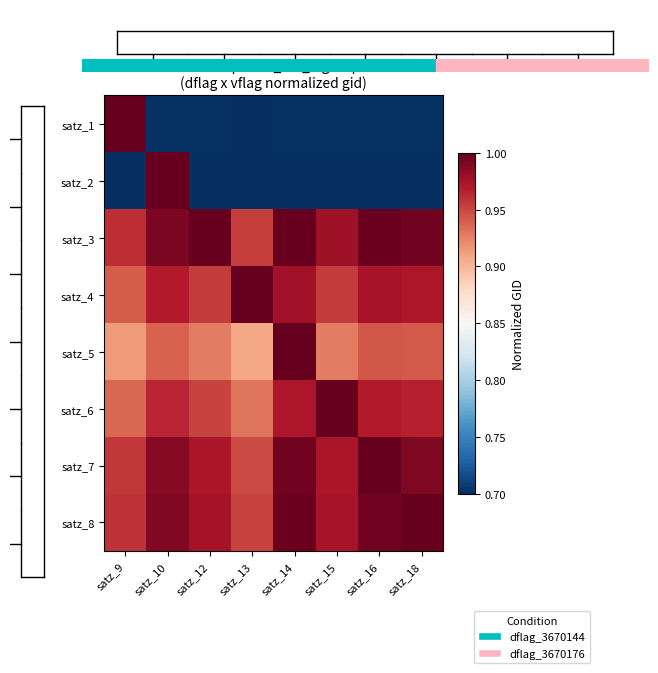

Reading left to right, what are all the values shown in this chart?

satz_1: satz_9=1.0	satz_10=0.7	satz_12=0.7	satz_13=0.7	satz_14=0.7	satz_15=0.7	satz_16=0.7	satz_18=0.7
satz_2: satz_9=0.7	satz_10=1.0	satz_12=0.7	satz_13=0.7	satz_14=0.7	satz_15=0.7	satz_16=0.7	satz_18=0.7
satz_3: satz_9=1.0	satz_10=1.0	satz_12=1.0	satz_13=1.0	satz_14=1.0	satz_15=1.0	satz_16=1.0	satz_18=1.0
satz_4: satz_9=0.9	satz_10=1.0	satz_12=1.0	satz_13=1.0	satz_14=1.0	satz_15=1.0	satz_16=1.0	satz_18=1.0
satz_5: satz_9=0.9	satz_10=0.9	satz_12=0.9	satz_13=0.9	satz_14=1.0	satz_15=0.9	satz_16=0.9	satz_18=0.9
satz_6: satz_9=0.9	satz_10=1.0	satz_12=1.0	satz_13=0.9	satz_14=1.0	satz_15=1.0	satz_16=1.0	satz_18=1.0
satz_7: satz_9=1.0	satz_10=1.0	satz_12=1.0	satz_13=0.9	satz_14=1.0	satz_15=1.0	satz_16=1.0	satz_18=1.0
satz_8: satz_9=1.0	satz_10=1.0	satz_12=1.0	satz_13=1.0	satz_14=1.0	satz_15=1.0	satz_16=1.0	satz_18=1.0